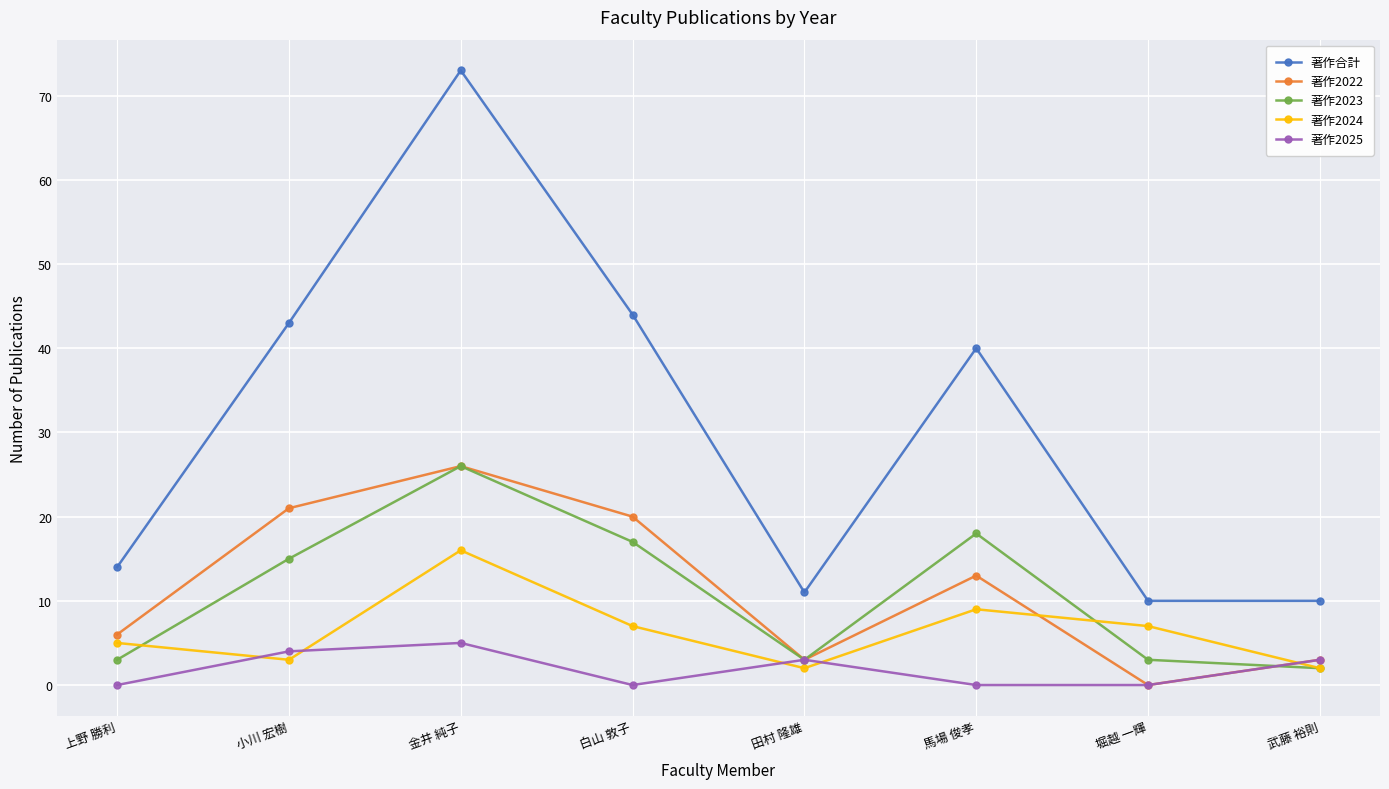

Where is the first local minimum for 著作2023?

田村 隆雄